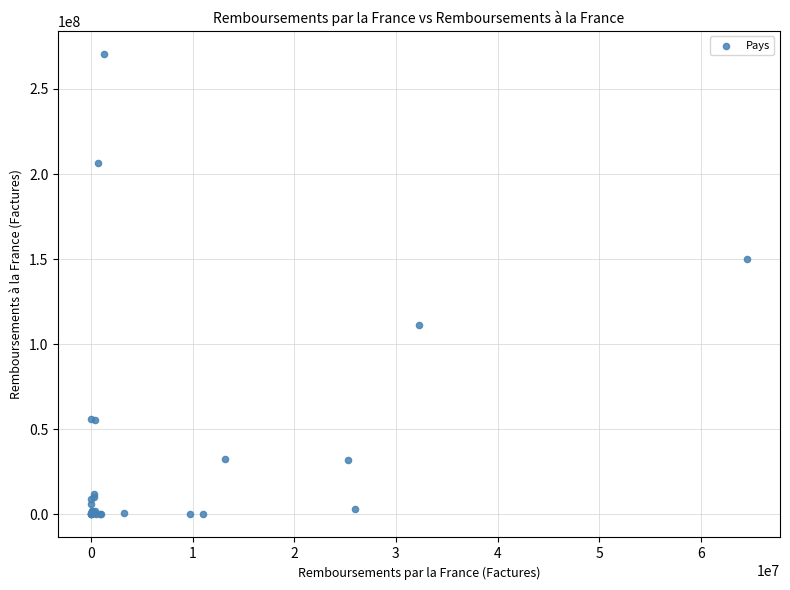

What Y value in the scatter plot is closest to 135291386?

149865012.0